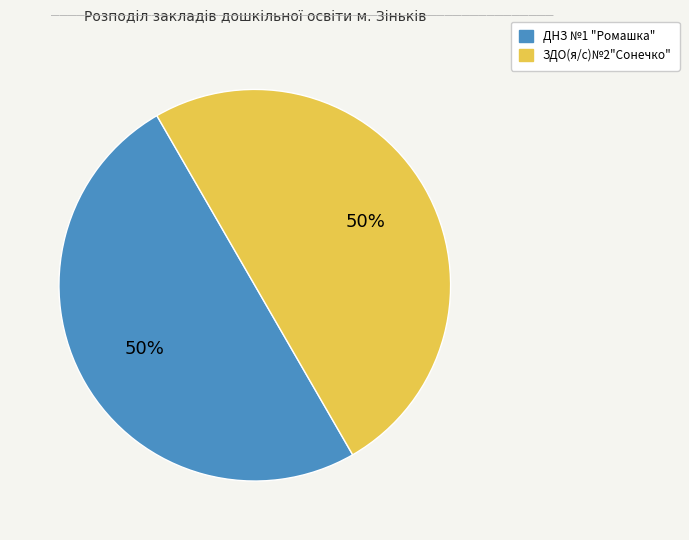

True or false: ДНЗ №1 "Ромашка" accounts for 39% of the total.

False